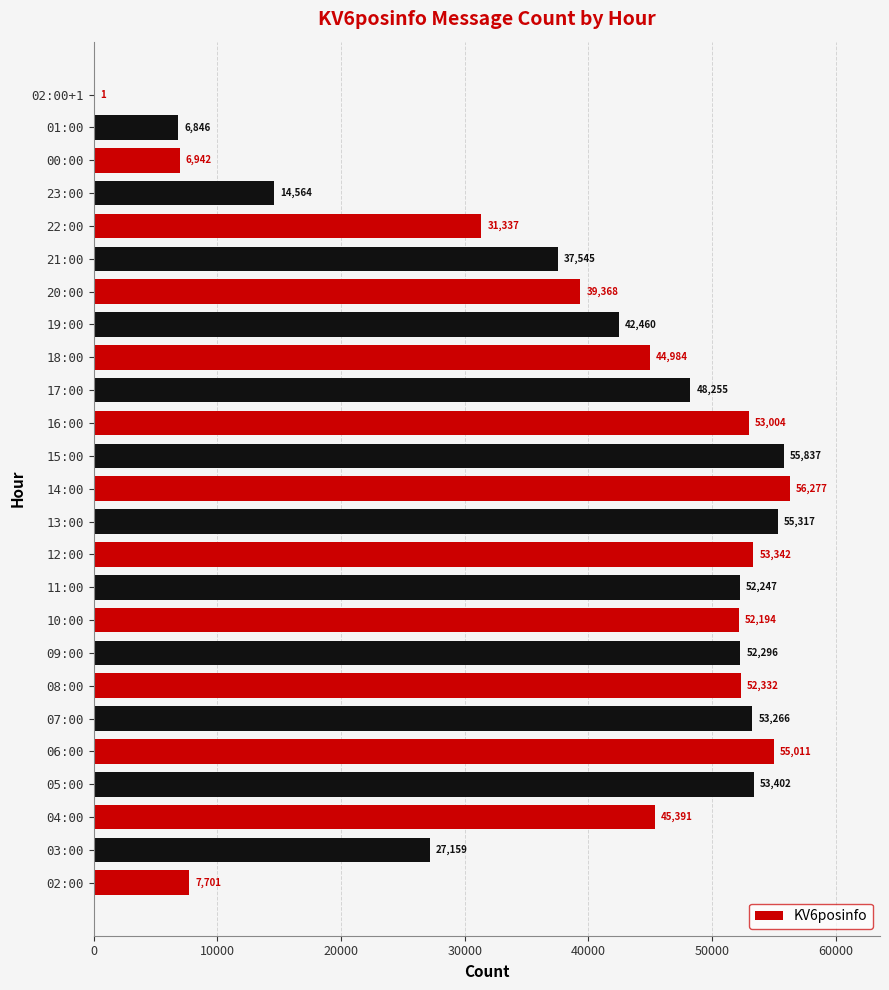

Count the number of categories in the chart.

25